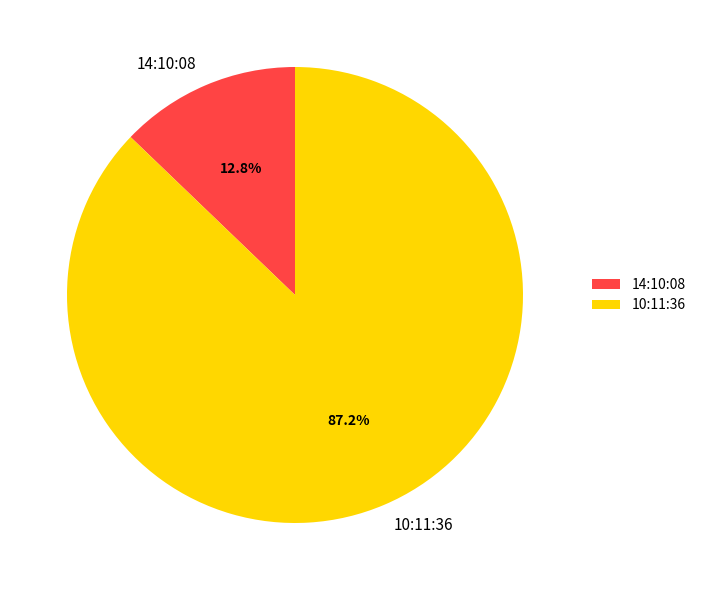

To the nearest percent, what is the difference between the 10:11:36 and 14:10:08 slice percentages?

74%